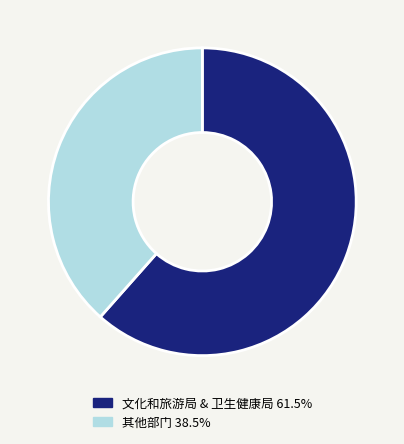

What is the ratio of the value at 文化和旅游局 & 卫生健康局 61.5% to the value at 其他部门 38.5%?

1.6